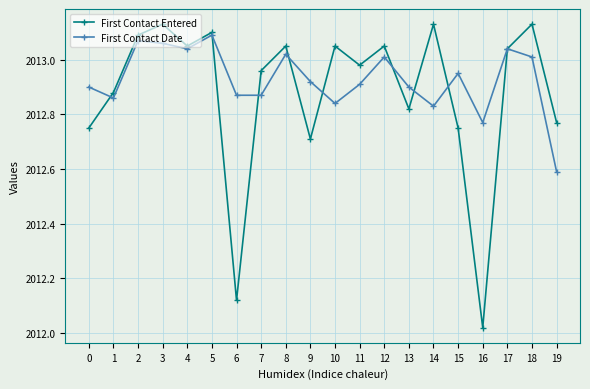

How many data points in First Contact Entered are above 2013?

10